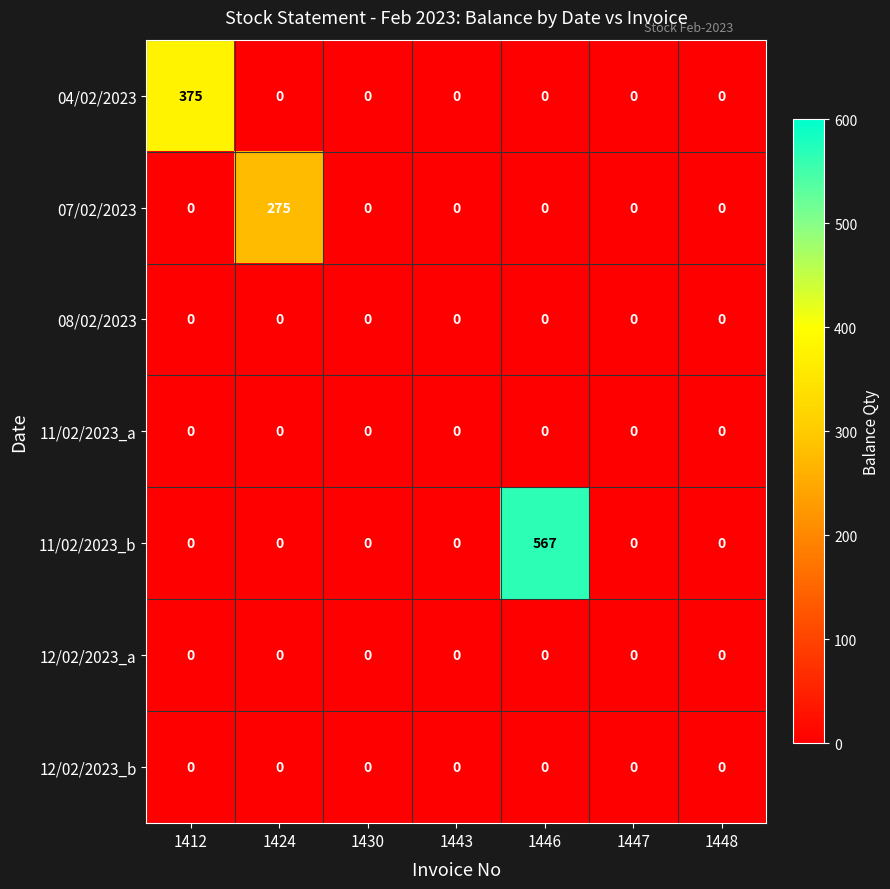

Which series has the widest spread of values?

11/02/2023_b